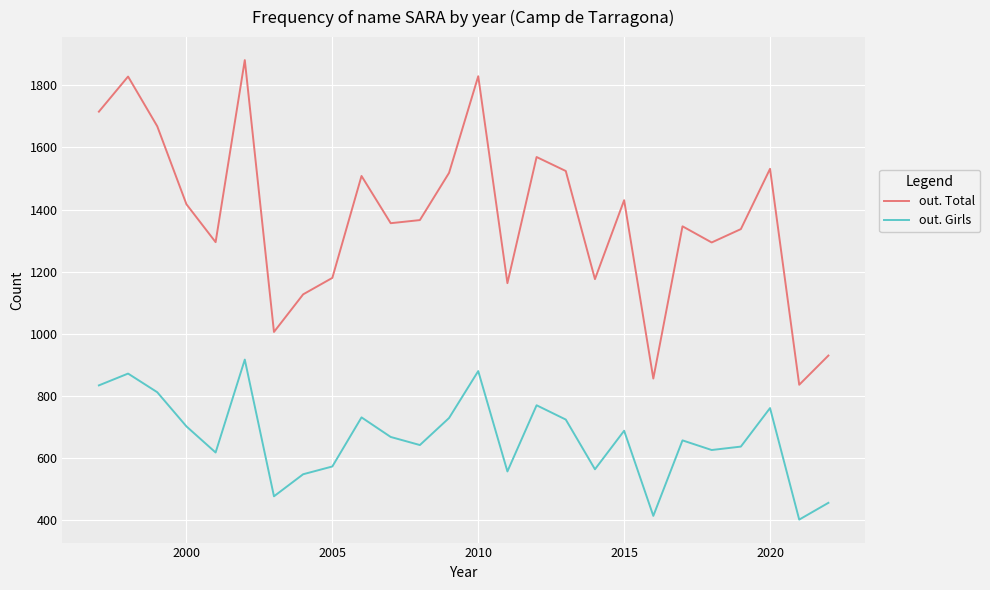

Rank the series by their maximum value, from lowest to highest.

out. Girls, out. Total